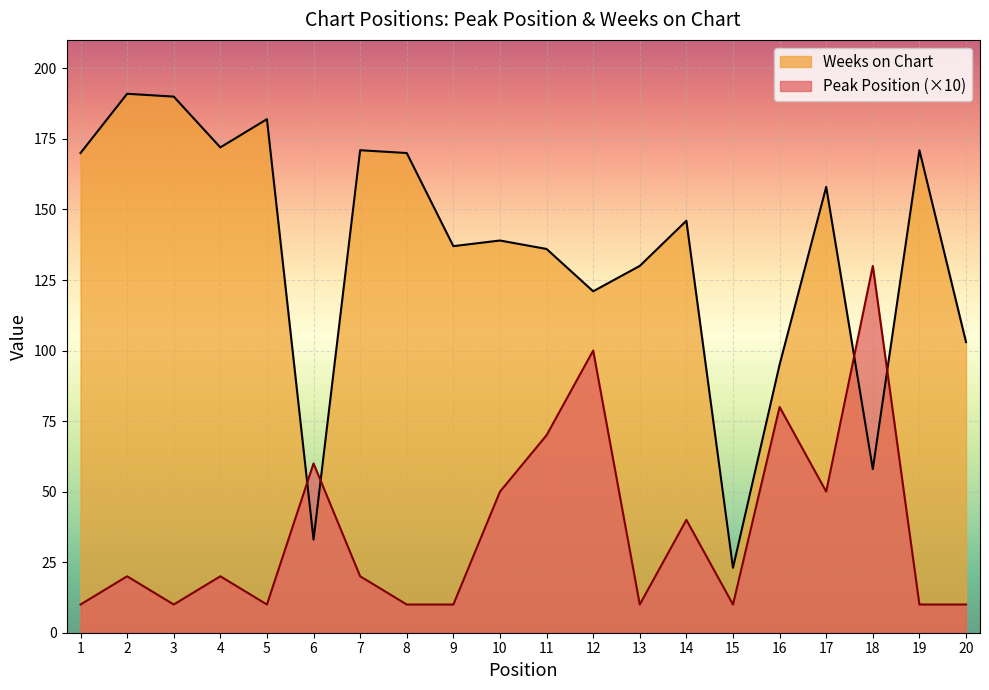

What is the approximate value of Weeks on Chart at 9, to the nearest 50?

150